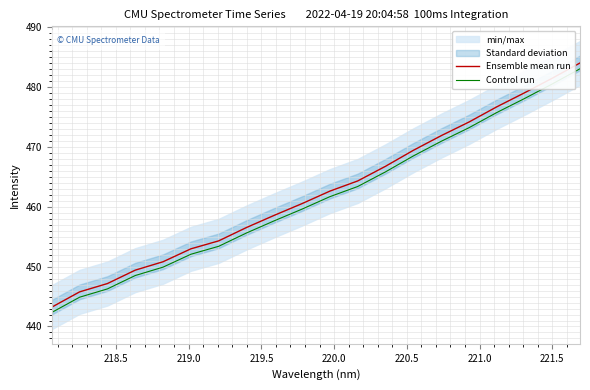

What is the value of the Control run point at the 14th from the left?

468.5